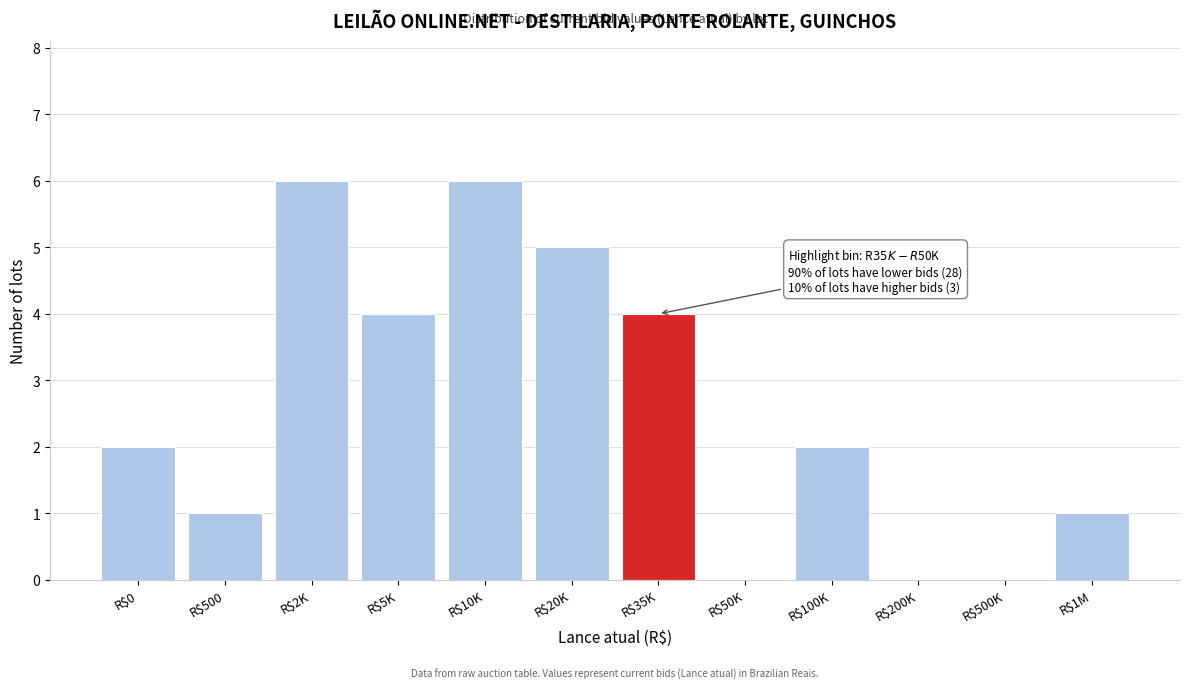

The chart shows a value of 2 at R$100K. True or false?

True